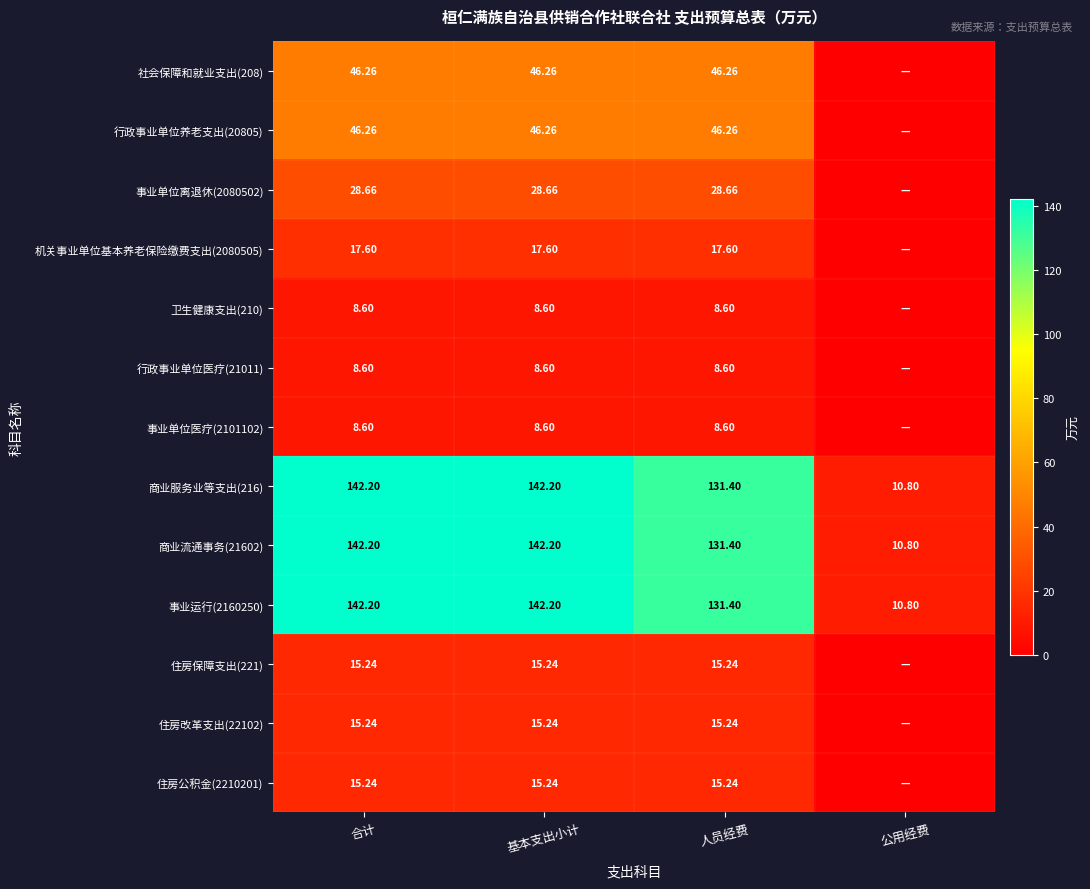

Is the value of 商业服务业等支出(216) at 公用经费 greater than the value of 行政事业单位医疗(21011) at 人员经费?

Yes